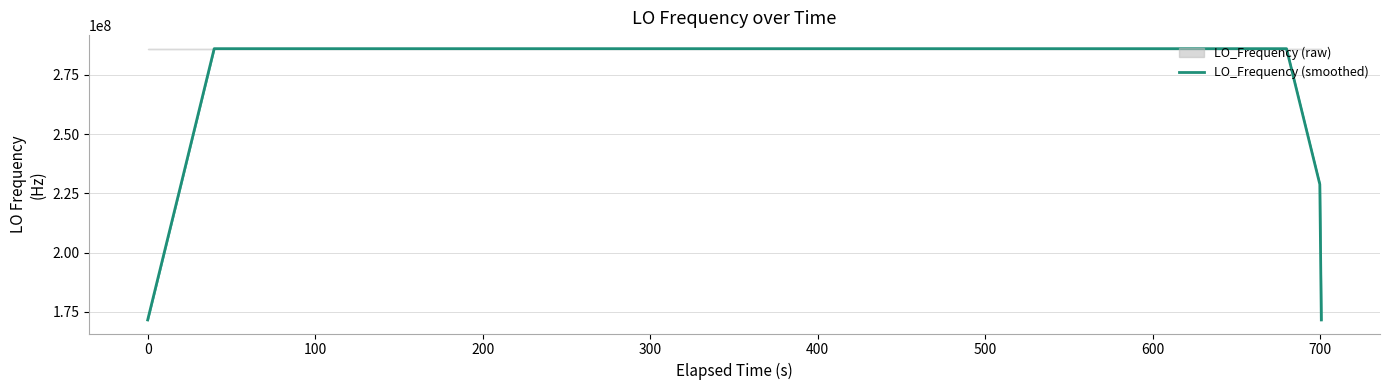

What is the maximum value for LO_Frequency (smoothed)?

286047001.8